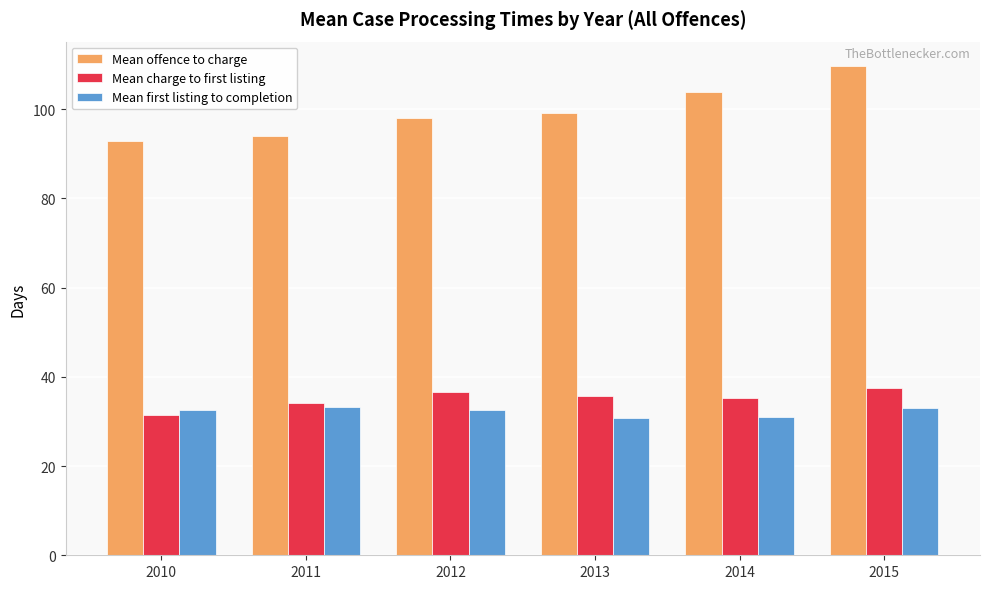

How many series are shown in this chart?

3